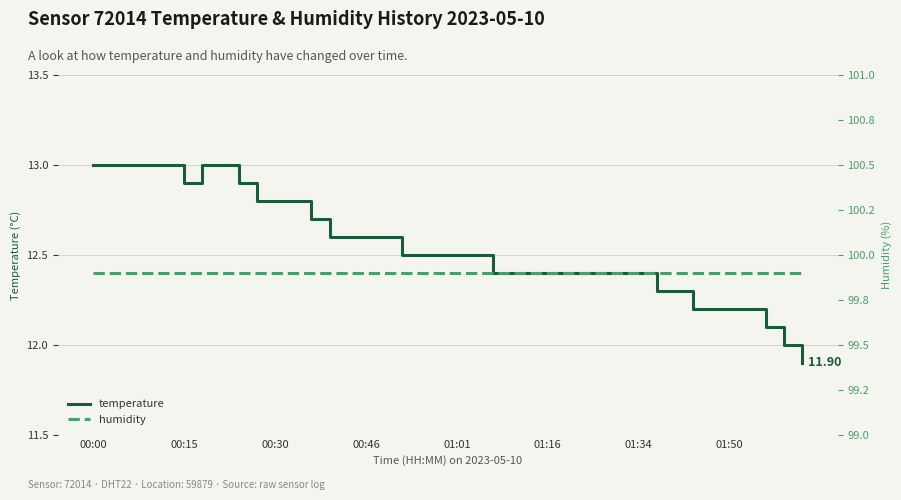

True or false: humidity has a value of 99.9 at 00:15.

True